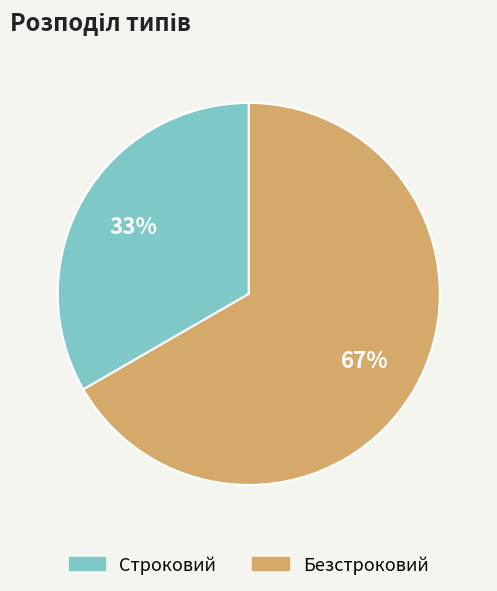

Is it true that Строковий is 24% of the pie?

False